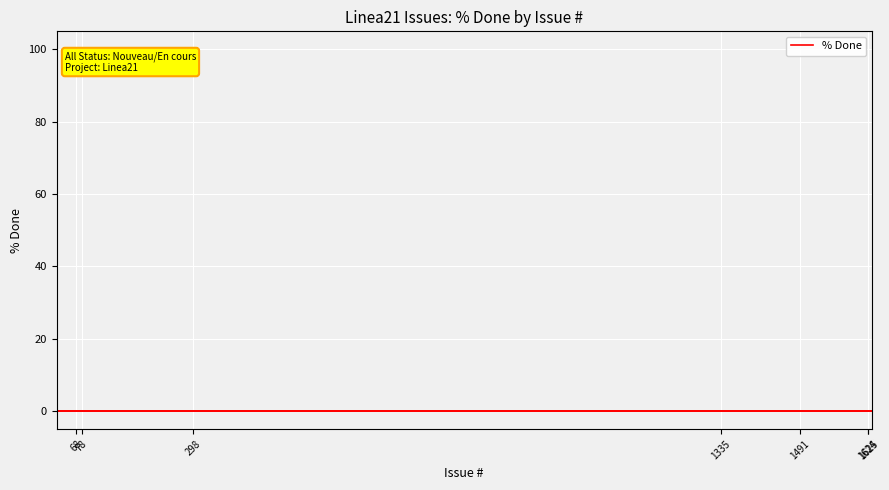

True or false: % Done and Issue # cross at least once.

False